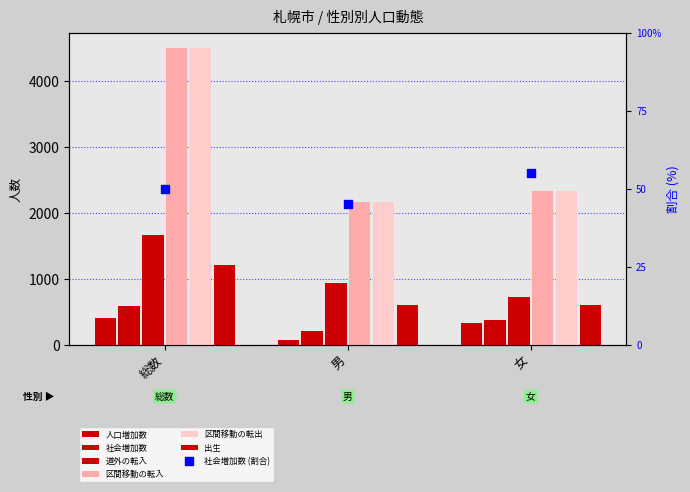

Is the value of 区間移動の転出 at 男 greater than the value of 人口増加数 at 総数?

Yes